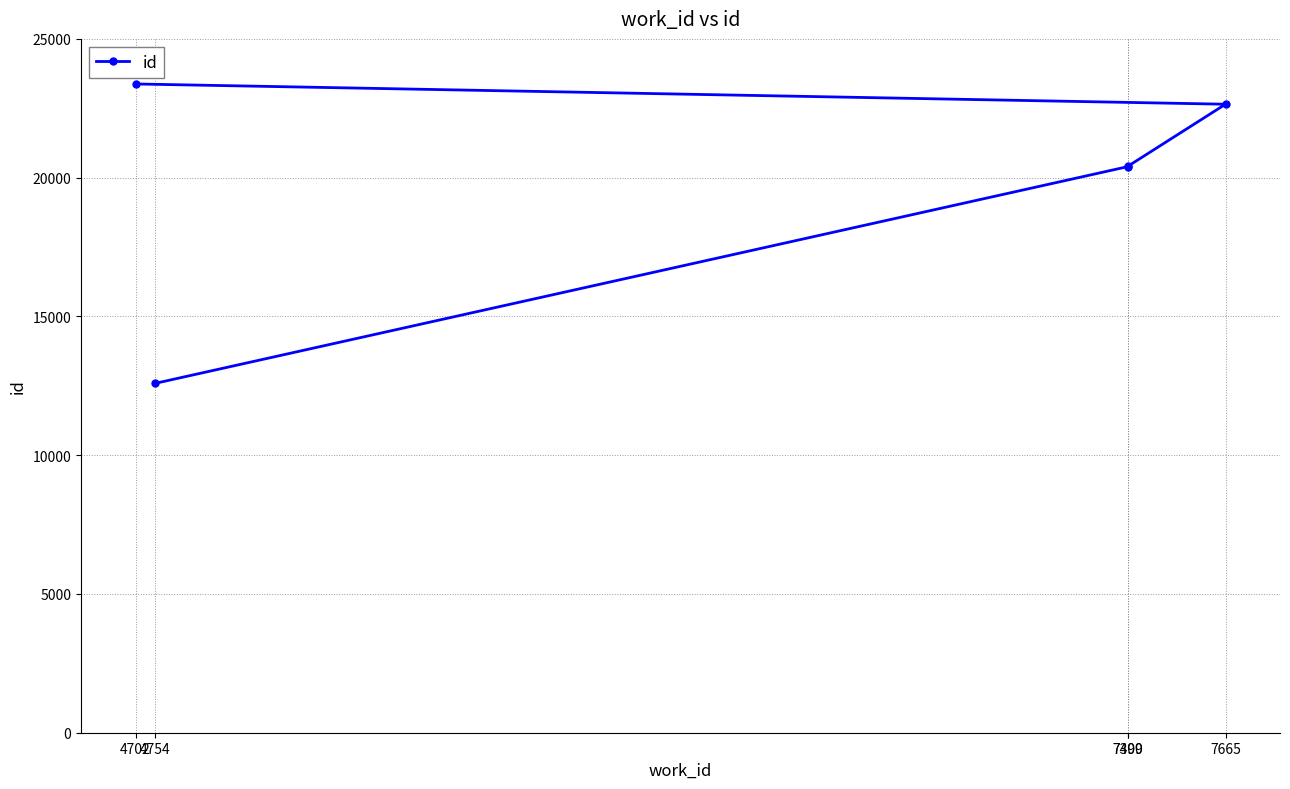

Is it true that the value at 7665 is 8671?

False